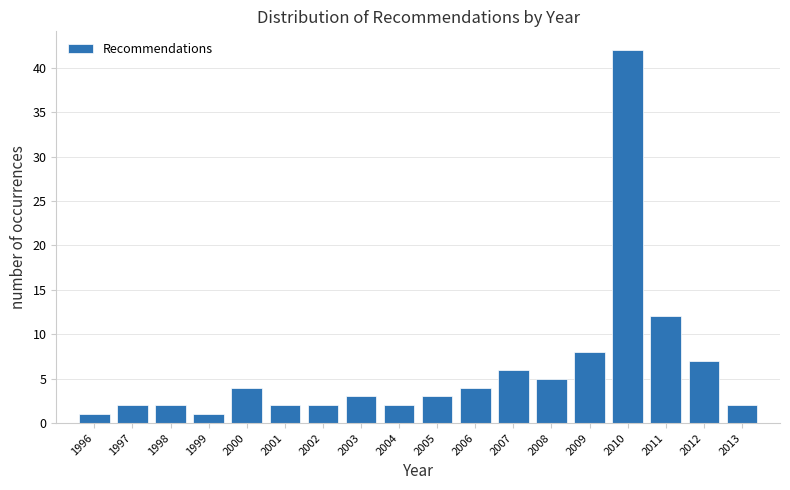

Reading left to right, what are all the values shown in this chart?

1996=1	1997=2	1998=2	1999=1	2000=4	2001=2	2002=2	2003=3	2004=2	2005=3	2006=4	2007=6	2008=5	2009=8	2010=42	2011=12	2012=7	2013=2